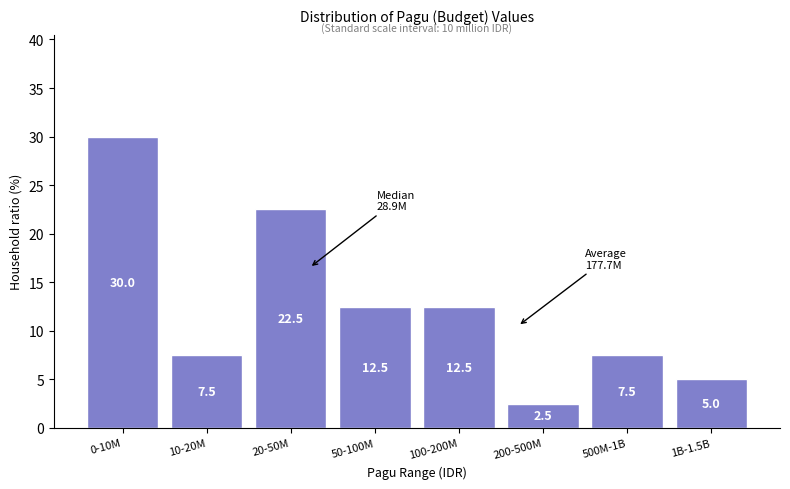

Reading right to left, list all the values displayed in this chart.

1B-1.5B=5.0	500M-1B=7.5	200-500M=2.5	100-200M=12.5	50-100M=12.5	20-50M=22.5	10-20M=7.5	0-10M=30.0